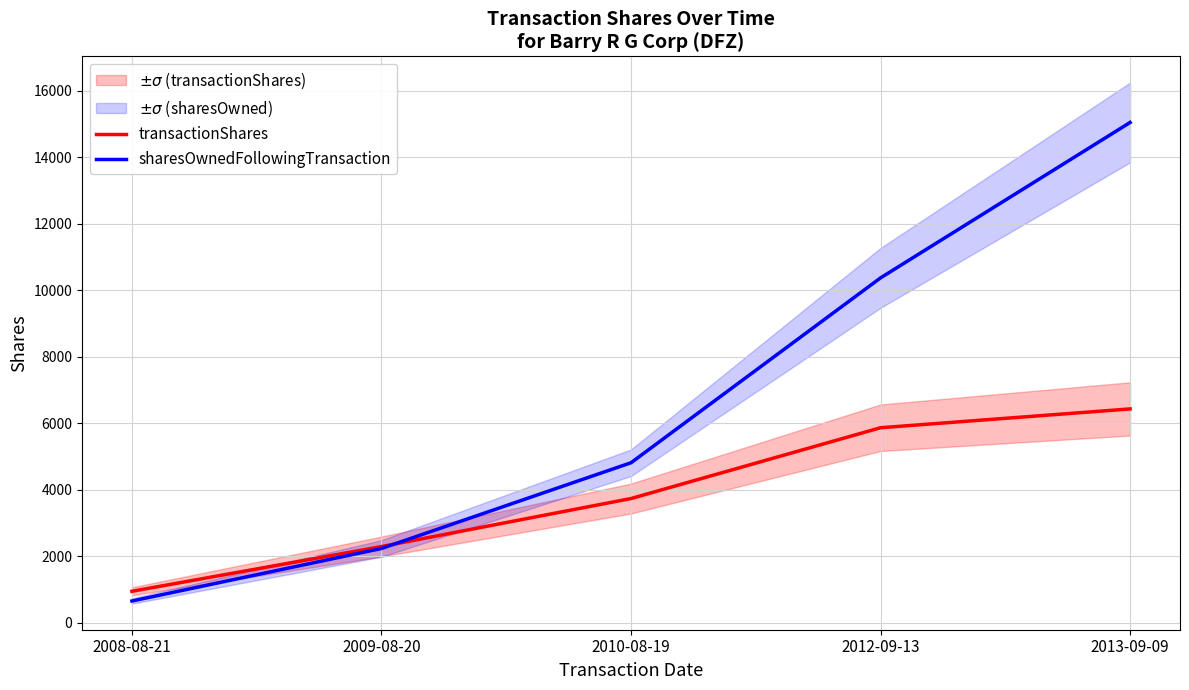

What is the difference between the maximum and second lowest values in the sharesOwnedFollowingTransaction series?

12809